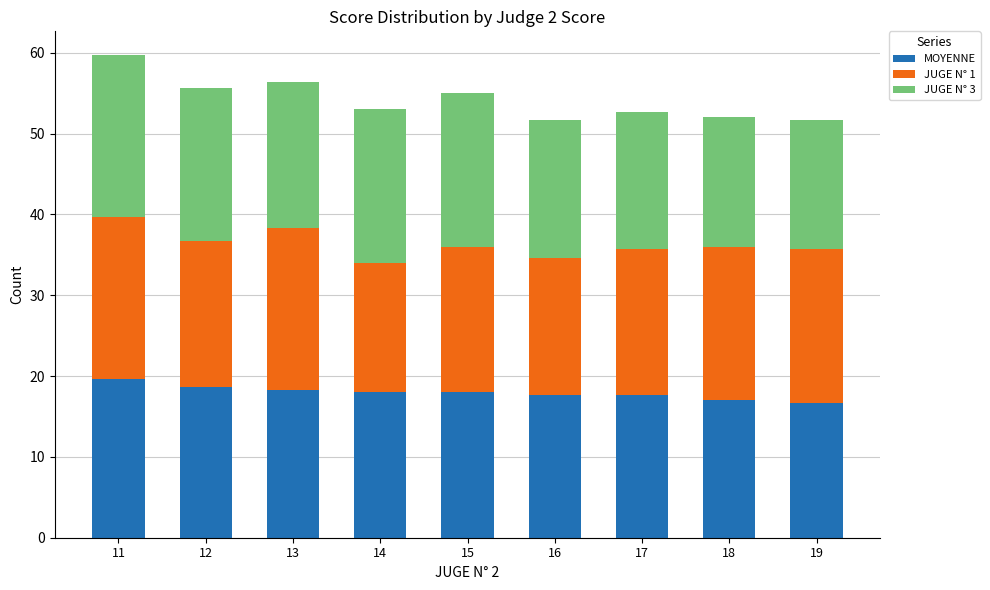

What is the lowest value of the MOYENNE series?

16.7